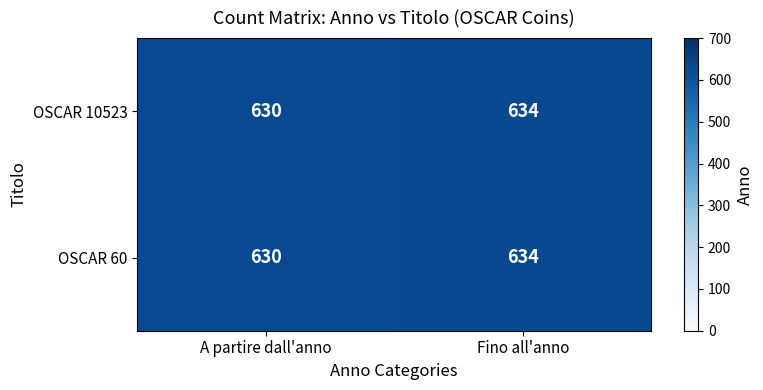

Count the number of categories in the chart.

2